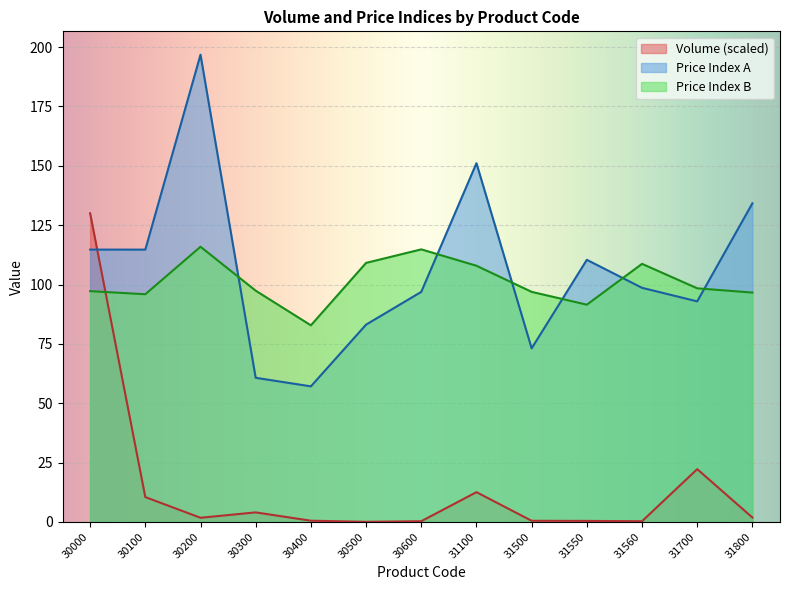

The Volume series shows 0.3 at 31500. True or false?

False